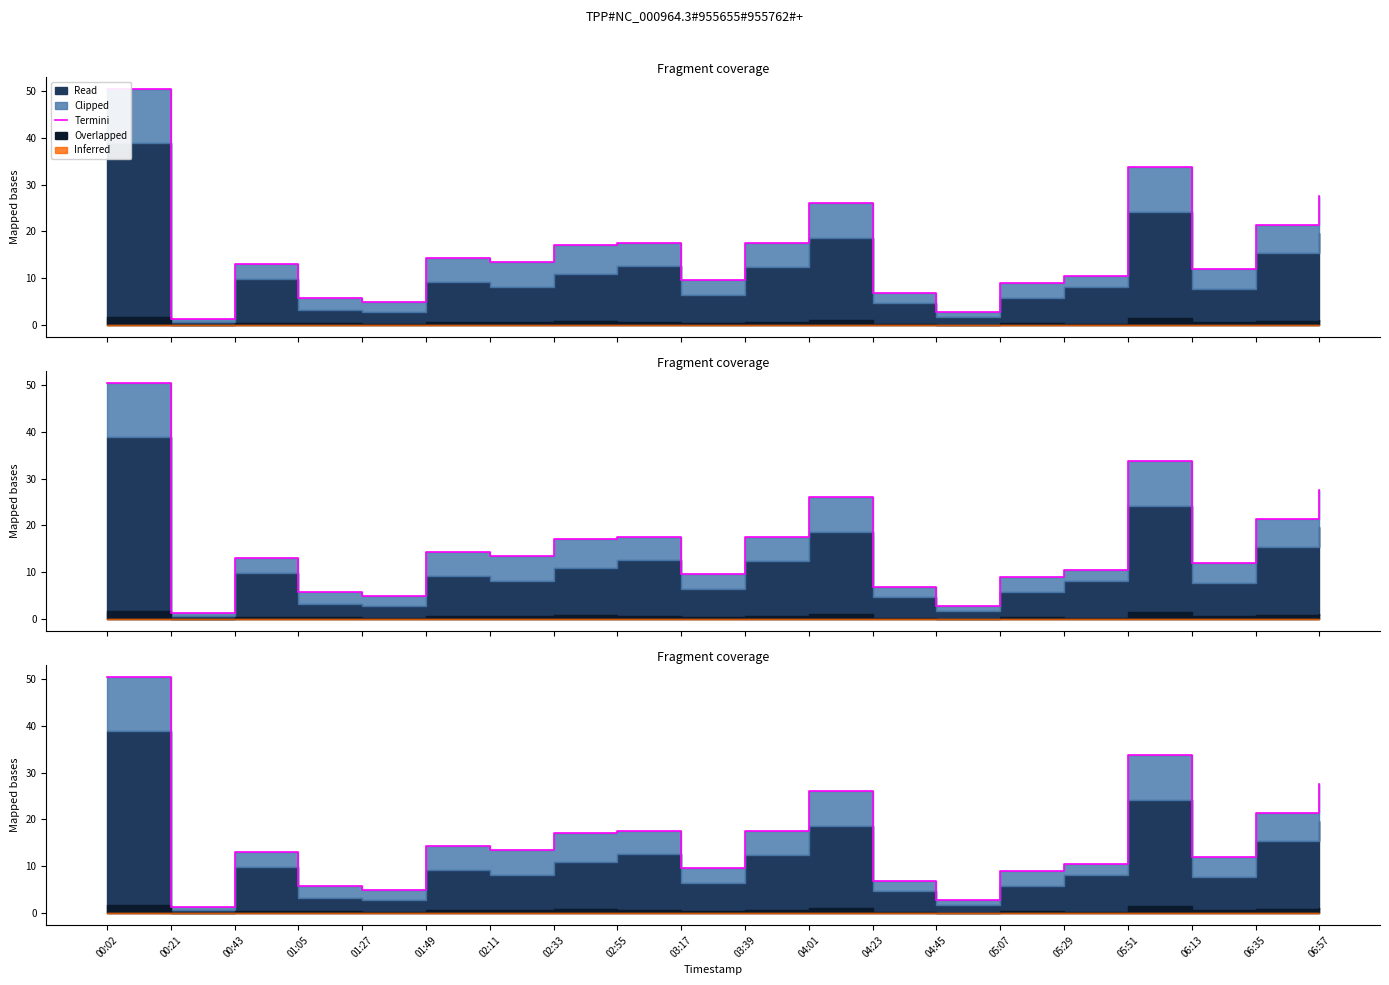

What is the sum of all values?

314.9